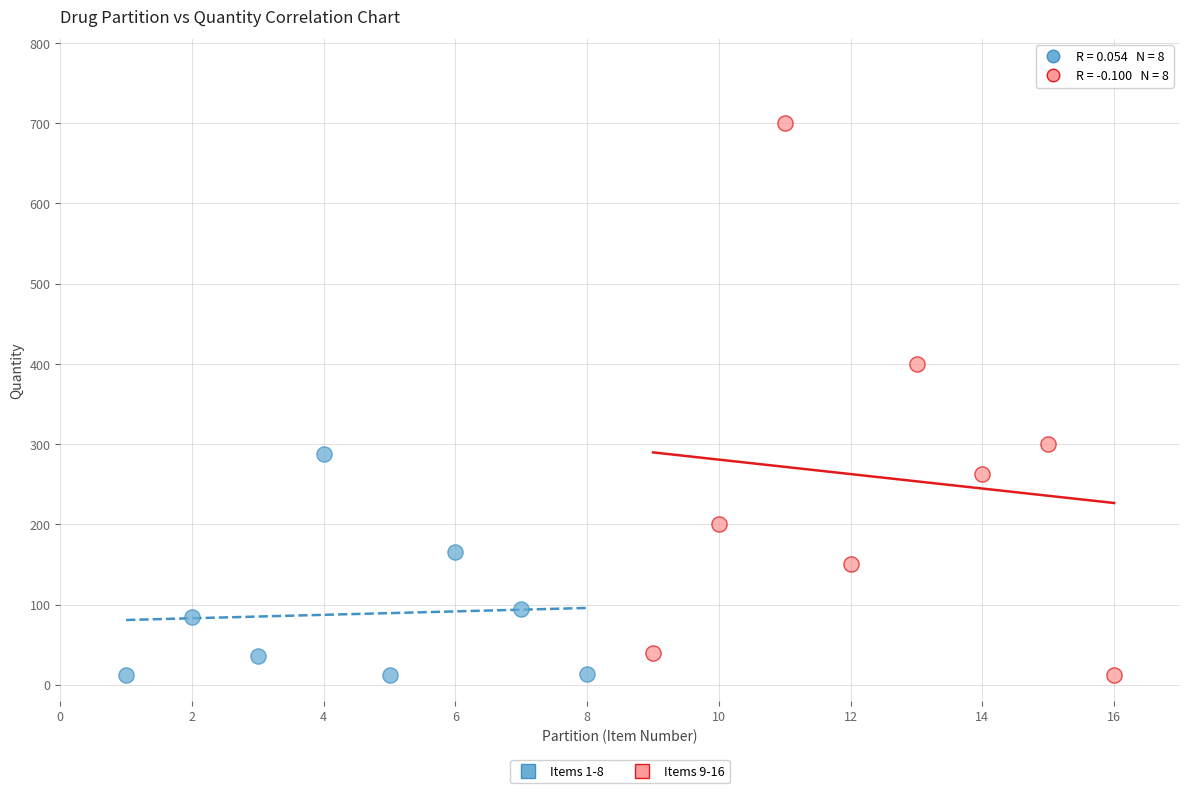

Which series reaches the maximum Y coordinate?

Items 9-16